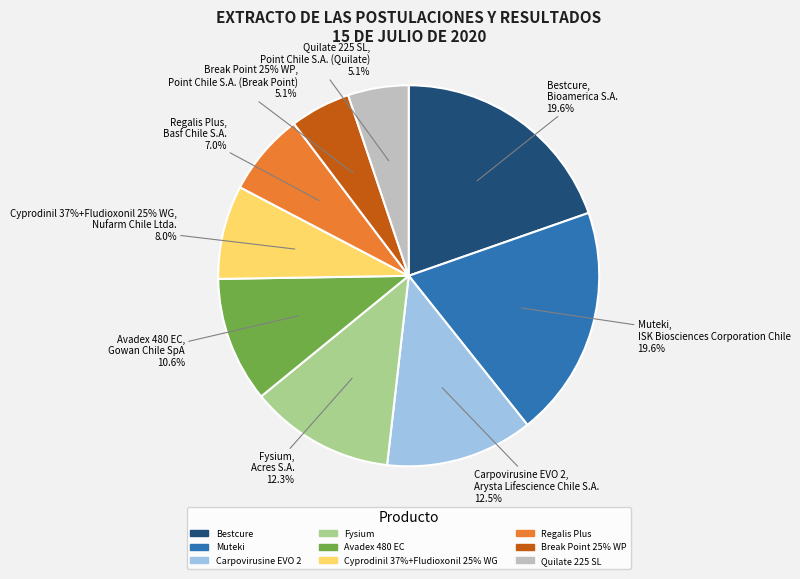

To the nearest percent, what is the difference between the Bioamerica S.A. and Acres S.A. slice percentages?

7%